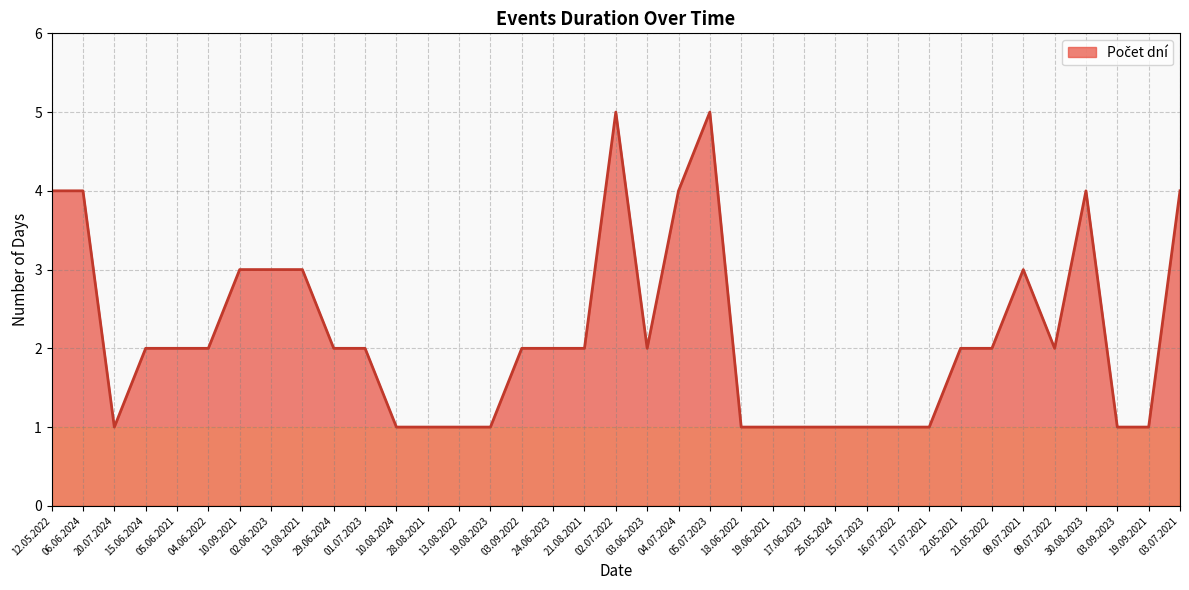

The chart shows a value of 2 at 10.09.2021. True or false?

False